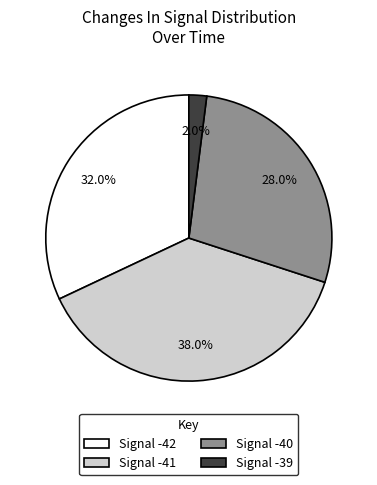

To the nearest percent, what is the combined percentage of Signal -42 and Signal -39?

34%